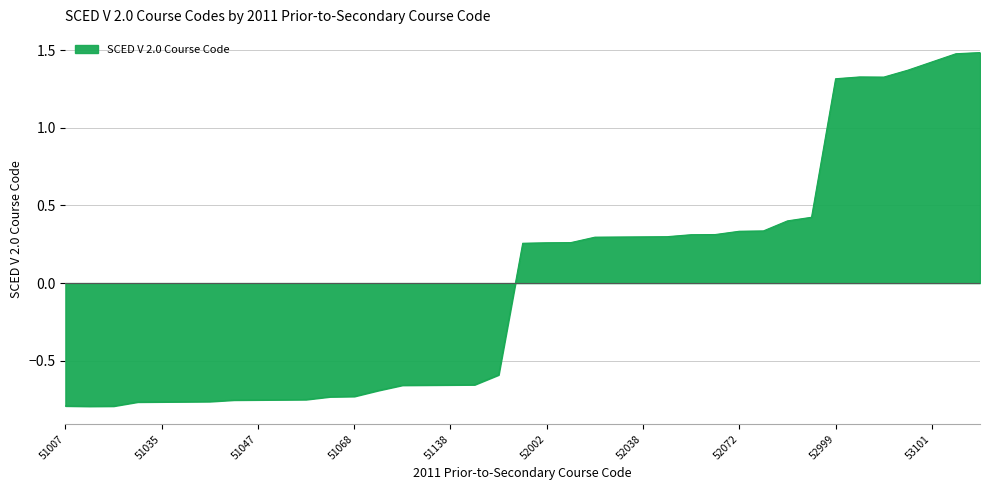

How many values are below 0?

19